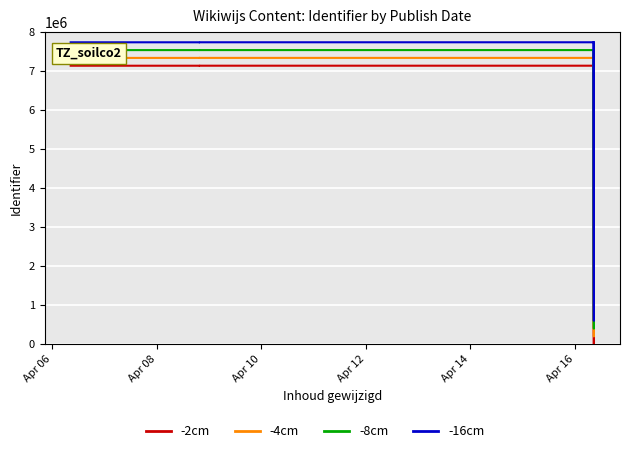

Rank the series by their maximum value, from lowest to highest.

-2cm, -4cm, -8cm, -16cm